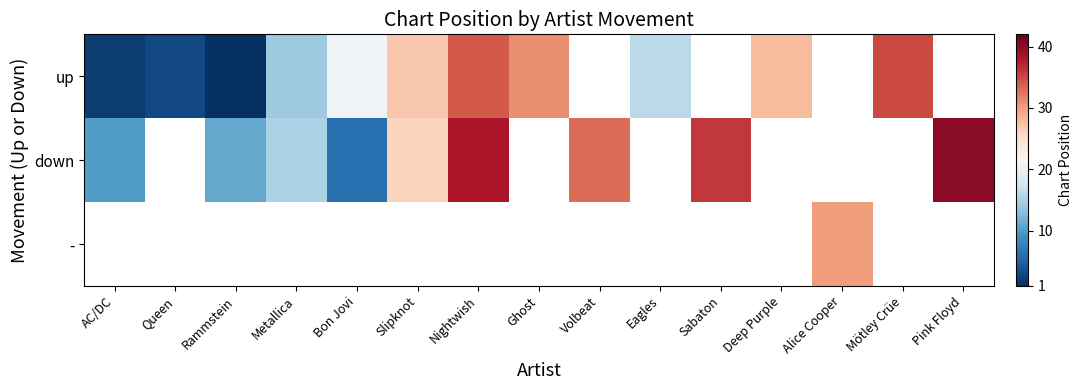

Is the value of - at Mötley Crüe greater than the value of down at Ghost?

No